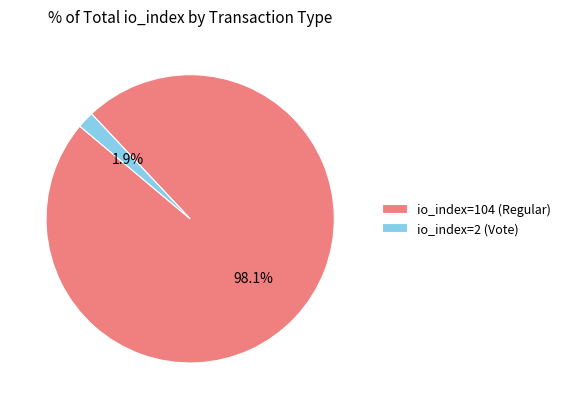

Is the sum of io_index=104 (Regular) and io_index=2 (Vote) greater than half?

Yes